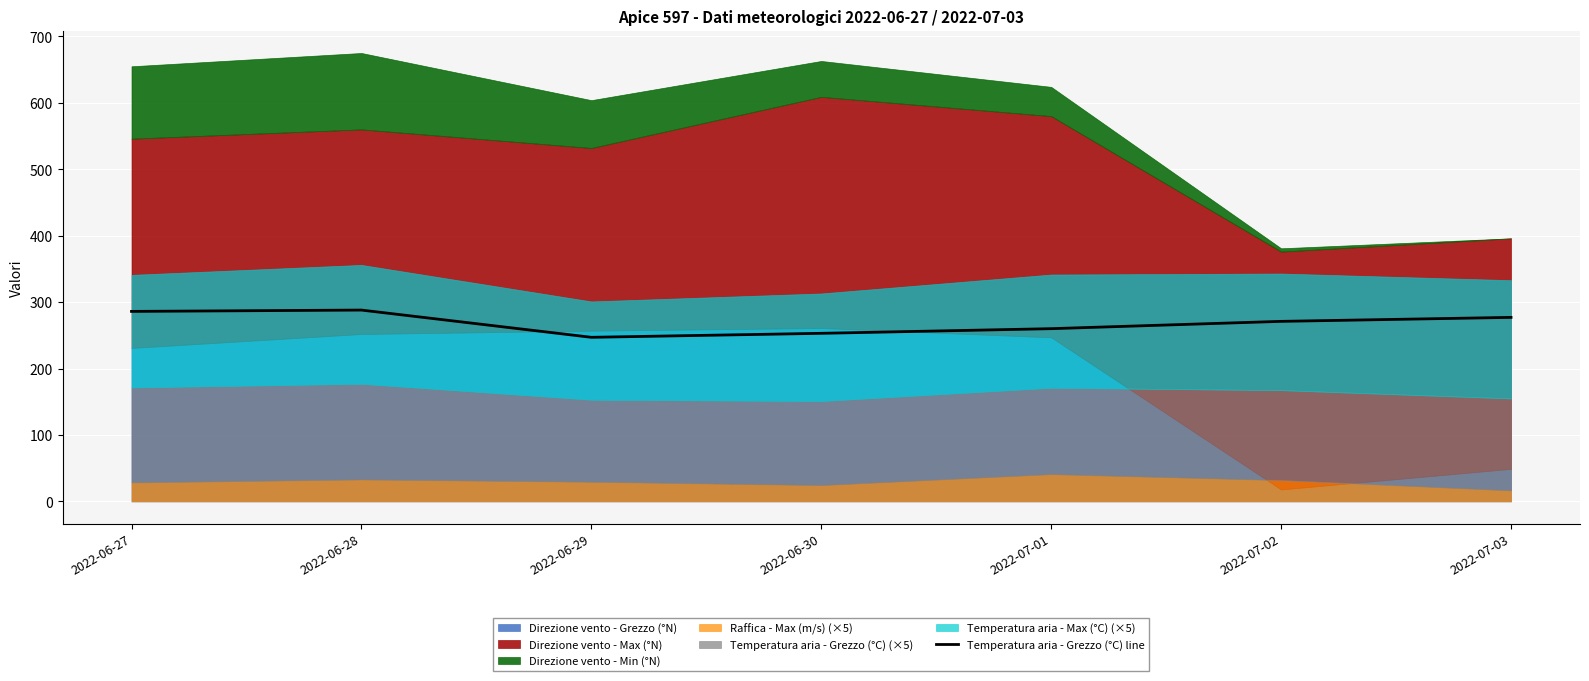

Which label corresponds to the largest value in the chart?

2022-06-28